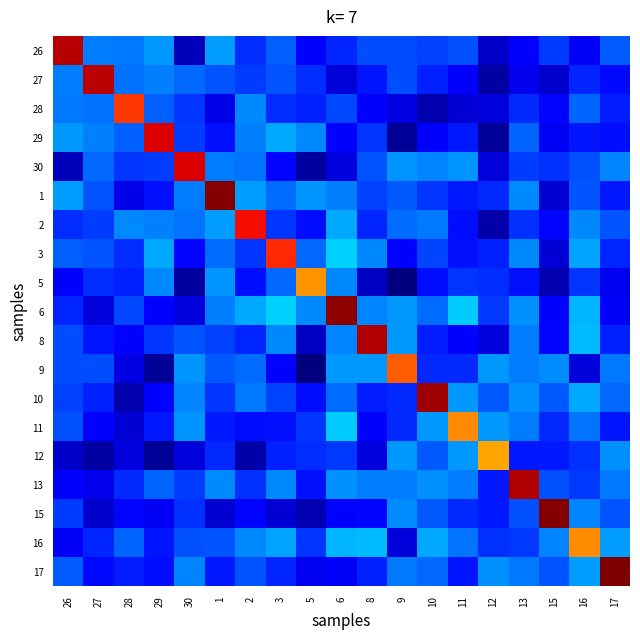

Reading left to right, transcribe all the data shown in this chart.

26: 26=1.0	27=0.2	28=0.2	29=0.3	30=0.1	1=0.3	2=0.2	3=0.2	5=0.1	6=0.2	8=0.2	9=0.2	10=0.2	11=0.2	12=0.1	13=0.1	15=0.2	16=0.1	17=0.2
27: 26=0.2	27=0.9	28=0.2	29=0.3	30=0.2	1=0.2	2=0.2	3=0.2	5=0.2	6=0.1	8=0.1	9=0.2	10=0.2	11=0.1	12=0.0	13=0.1	15=0.1	16=0.2	17=0.1
28: 26=0.2	27=0.2	28=0.9	29=0.2	30=0.2	1=0.1	2=0.3	3=0.2	5=0.2	6=0.2	8=0.1	9=0.1	10=0.0	11=0.1	12=0.1	13=0.2	15=0.1	16=0.2	17=0.2
29: 26=0.3	27=0.3	28=0.2	29=0.9	30=0.2	1=0.1	2=0.3	3=0.3	5=0.3	6=0.1	8=0.2	9=0.0	10=0.1	11=0.2	12=0.0	13=0.2	15=0.1	16=0.1	17=0.1
30: 26=0.1	27=0.2	28=0.2	29=0.2	30=0.9	1=0.2	2=0.2	3=0.1	5=0.0	6=0.1	8=0.2	9=0.3	10=0.3	11=0.3	12=0.1	13=0.2	15=0.2	16=0.2	17=0.3
1: 26=0.3	27=0.2	28=0.1	29=0.1	30=0.2	1=1.0	2=0.3	3=0.2	5=0.3	6=0.3	8=0.2	9=0.2	10=0.2	11=0.2	12=0.2	13=0.3	15=0.1	16=0.2	17=0.1
2: 26=0.2	27=0.2	28=0.3	29=0.3	30=0.2	1=0.3	2=0.9	3=0.2	5=0.1	6=0.3	8=0.2	9=0.2	10=0.2	11=0.1	12=0.0	13=0.2	15=0.1	16=0.3	17=0.2
3: 26=0.2	27=0.2	28=0.2	29=0.3	30=0.1	1=0.2	2=0.2	3=0.9	5=0.2	6=0.3	8=0.3	9=0.1	10=0.2	11=0.1	12=0.2	13=0.3	15=0.1	16=0.3	17=0.2
5: 26=0.1	27=0.2	28=0.2	29=0.3	30=0.0	1=0.3	2=0.1	3=0.2	5=0.8	6=0.3	8=0.1	9=0.0	10=0.1	11=0.2	12=0.2	13=0.1	15=0.0	16=0.2	17=0.1
6: 26=0.2	27=0.1	28=0.2	29=0.1	30=0.1	1=0.3	2=0.3	3=0.3	5=0.3	6=1.0	8=0.3	9=0.3	10=0.2	11=0.3	12=0.2	13=0.3	15=0.1	16=0.3	17=0.1
8: 26=0.2	27=0.1	28=0.1	29=0.2	30=0.2	1=0.2	2=0.2	3=0.3	5=0.1	6=0.3	8=1.0	9=0.3	10=0.2	11=0.1	12=0.1	13=0.2	15=0.1	16=0.3	17=0.2
9: 26=0.2	27=0.2	28=0.1	29=0.0	30=0.3	1=0.2	2=0.2	3=0.1	5=0.0	6=0.3	8=0.3	9=0.8	10=0.2	11=0.2	12=0.3	13=0.2	15=0.3	16=0.1	17=0.2
10: 26=0.2	27=0.2	28=0.0	29=0.1	30=0.3	1=0.2	2=0.2	3=0.2	5=0.1	6=0.2	8=0.2	9=0.2	10=1.0	11=0.3	12=0.2	13=0.3	15=0.2	16=0.3	17=0.2
11: 26=0.2	27=0.1	28=0.1	29=0.2	30=0.3	1=0.2	2=0.1	3=0.1	5=0.2	6=0.3	8=0.1	9=0.2	10=0.3	11=0.8	12=0.3	13=0.2	15=0.2	16=0.2	17=0.1
12: 26=0.1	27=0.0	28=0.1	29=0.0	30=0.1	1=0.2	2=0.0	3=0.2	5=0.2	6=0.2	8=0.1	9=0.3	10=0.2	11=0.3	12=0.7	13=0.1	15=0.2	16=0.2	17=0.3
13: 26=0.1	27=0.1	28=0.2	29=0.2	30=0.2	1=0.3	2=0.2	3=0.3	5=0.1	6=0.3	8=0.2	9=0.2	10=0.3	11=0.2	12=0.1	13=1.0	15=0.2	16=0.2	17=0.2
15: 26=0.2	27=0.1	28=0.1	29=0.1	30=0.2	1=0.1	2=0.1	3=0.1	5=0.0	6=0.1	8=0.1	9=0.3	10=0.2	11=0.2	12=0.2	13=0.2	15=1.0	16=0.3	17=0.2
16: 26=0.1	27=0.2	28=0.2	29=0.1	30=0.2	1=0.2	2=0.3	3=0.3	5=0.2	6=0.3	8=0.3	9=0.1	10=0.3	11=0.2	12=0.2	13=0.2	15=0.3	16=0.8	17=0.3
17: 26=0.2	27=0.1	28=0.2	29=0.1	30=0.3	1=0.1	2=0.2	3=0.2	5=0.1	6=0.1	8=0.2	9=0.2	10=0.2	11=0.1	12=0.3	13=0.2	15=0.2	16=0.3	17=1.0